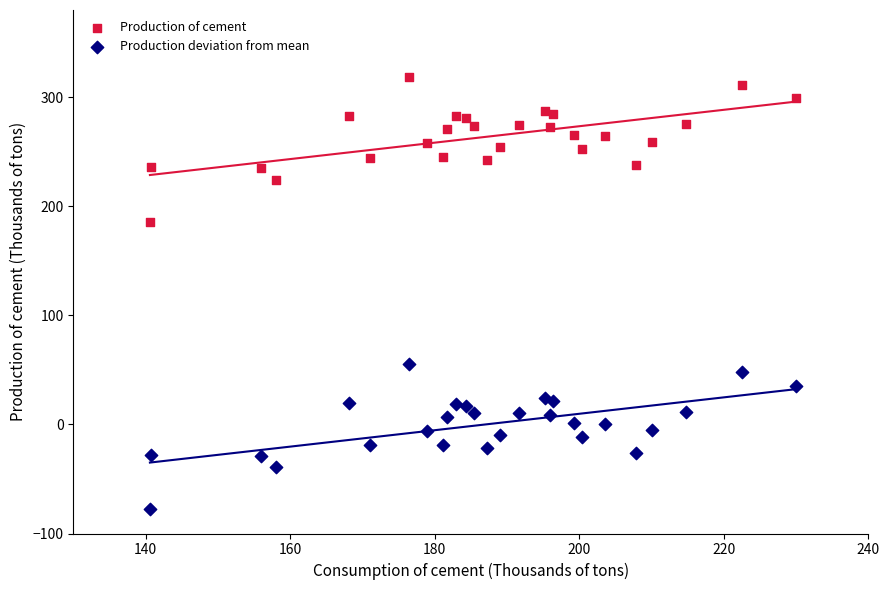

Which series contains the highest Y value?

Production of cement